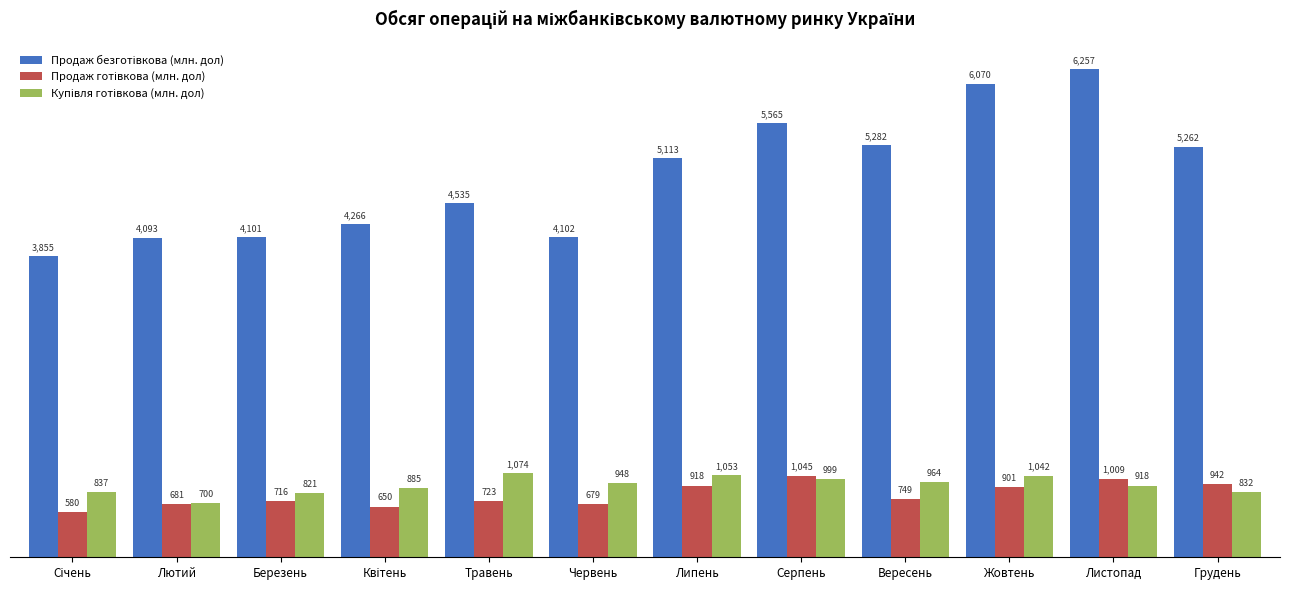

What is the greatest value displayed?

6256.7